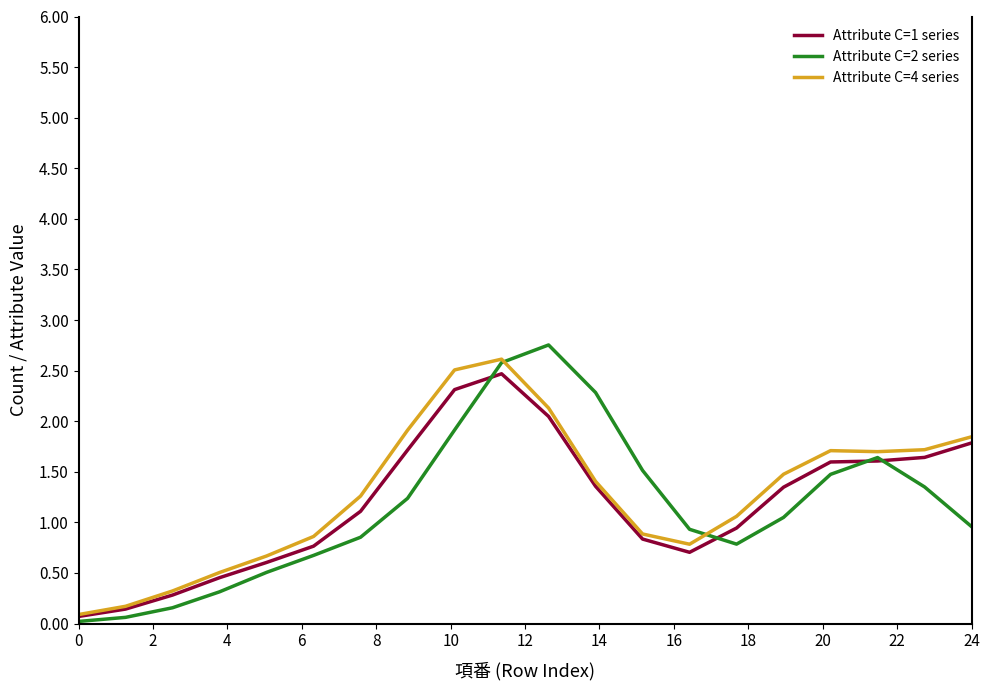

What is the greatest value displayed?

2.8